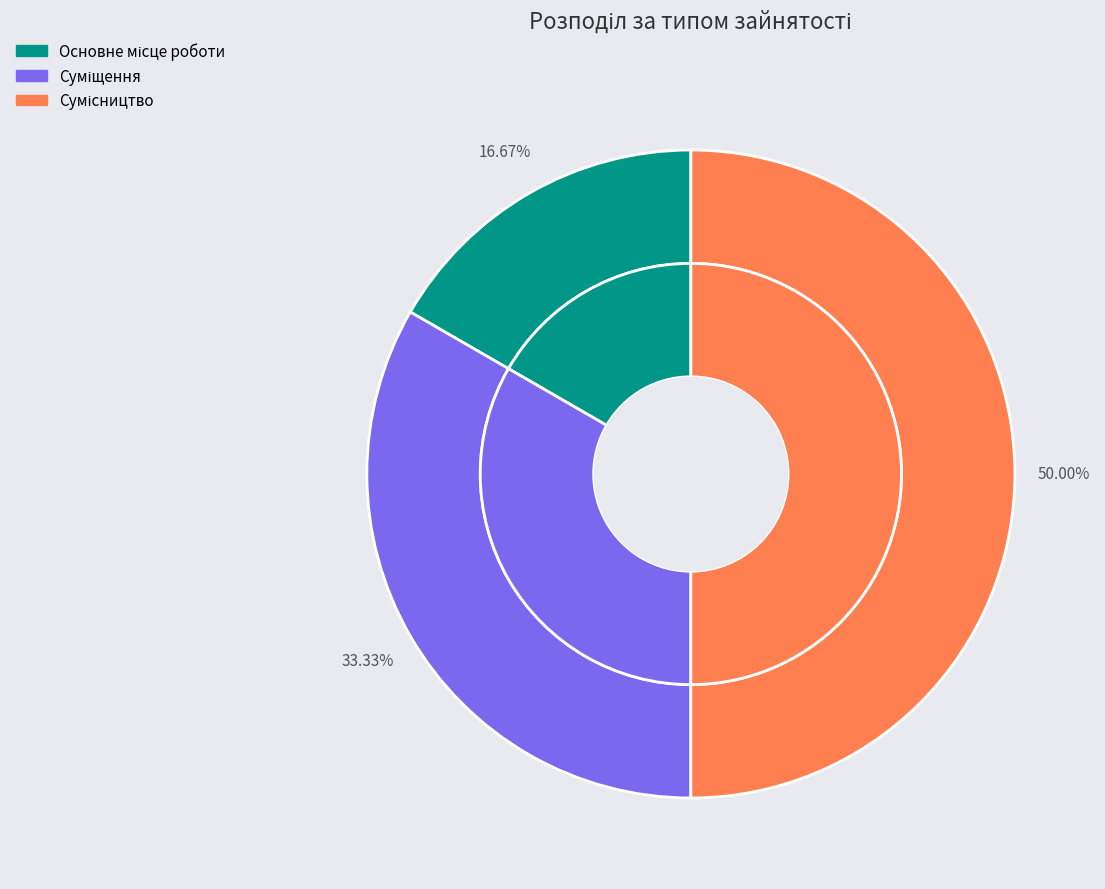

To the nearest percent, what portion does Основне місце роботи represent?

17%